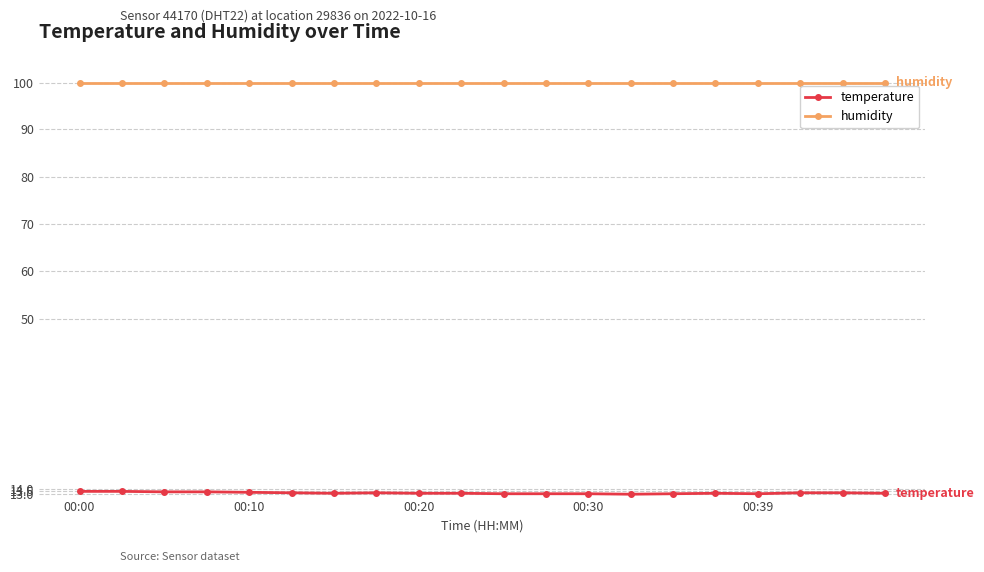

What is the maximum value for temperature?

13.5